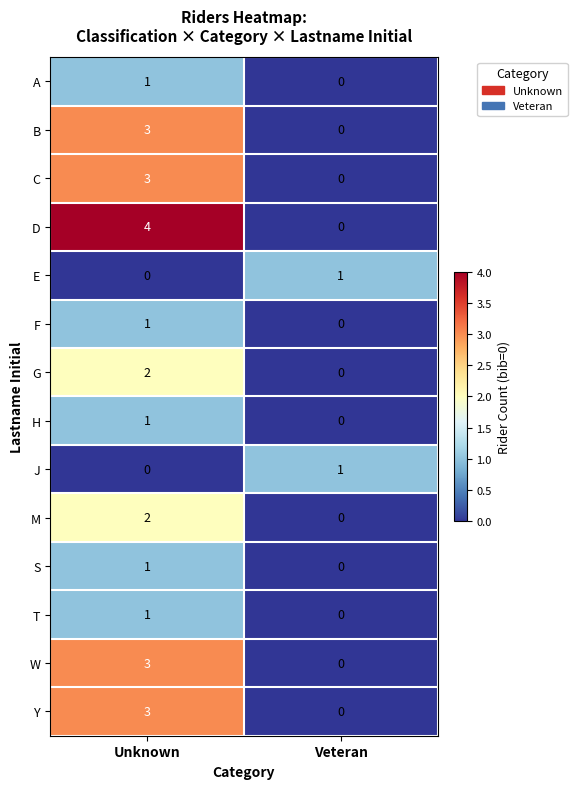

Which category has the lowest value in the T series?

Veteran